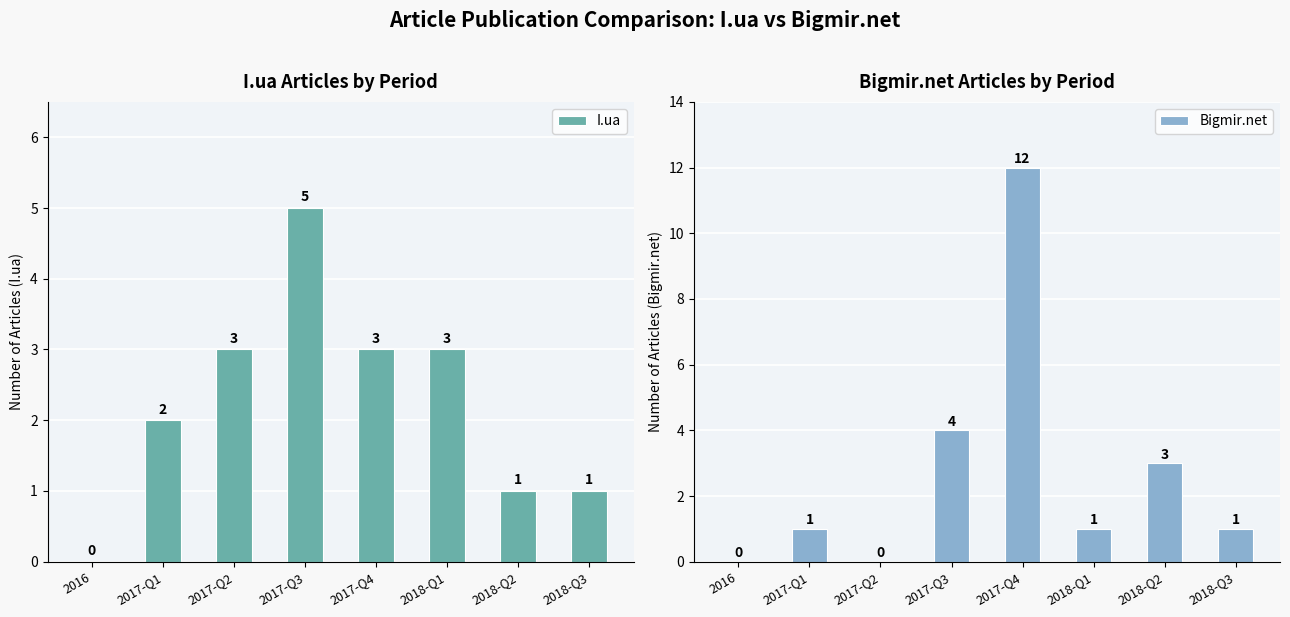

Are the bars horizontal?

No